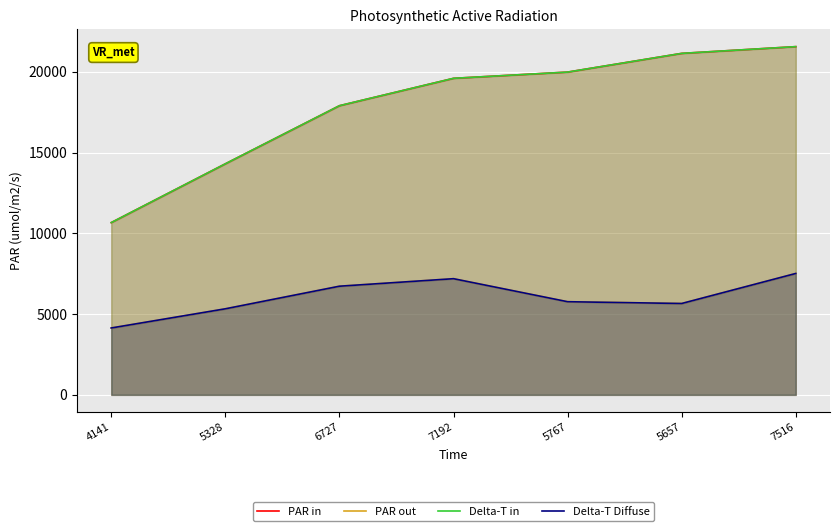

The Delta-T Diffuse series shows 3967 at 7516. True or false?

False